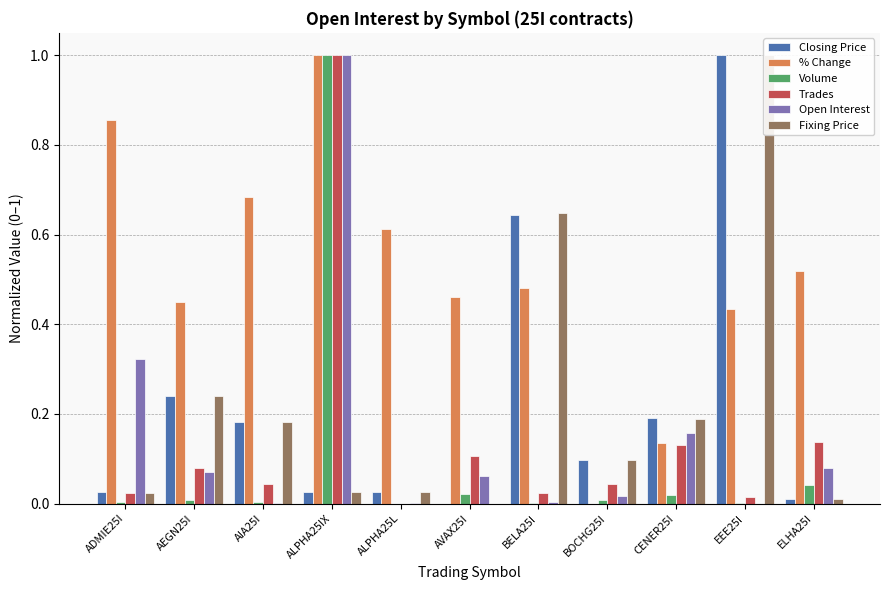

What is the sum of the Open Interest values at ADMIE25I and CENER25I?

0.5